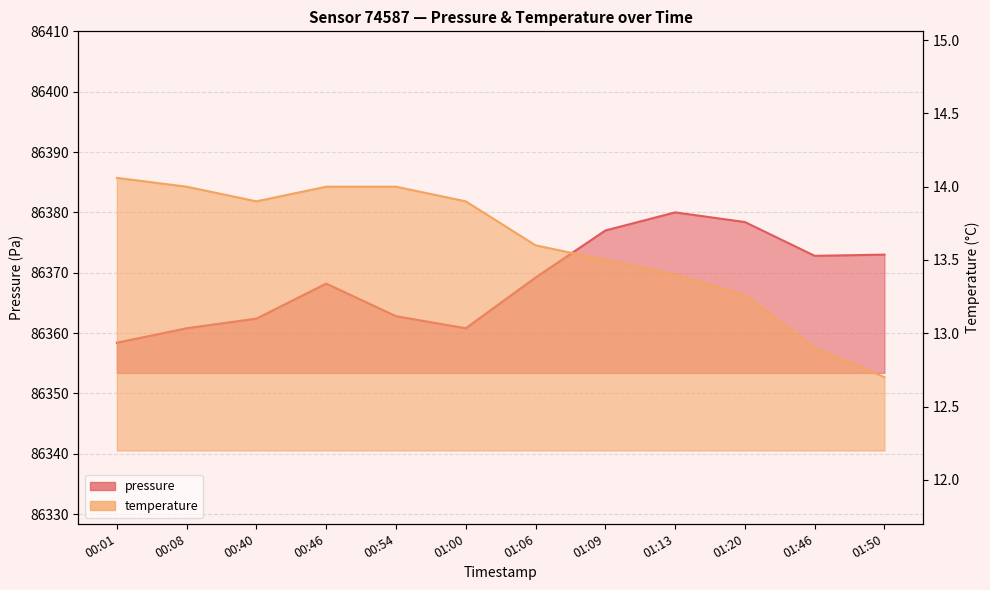

Is it true that temperature equals 12.9 at 01:46?

True